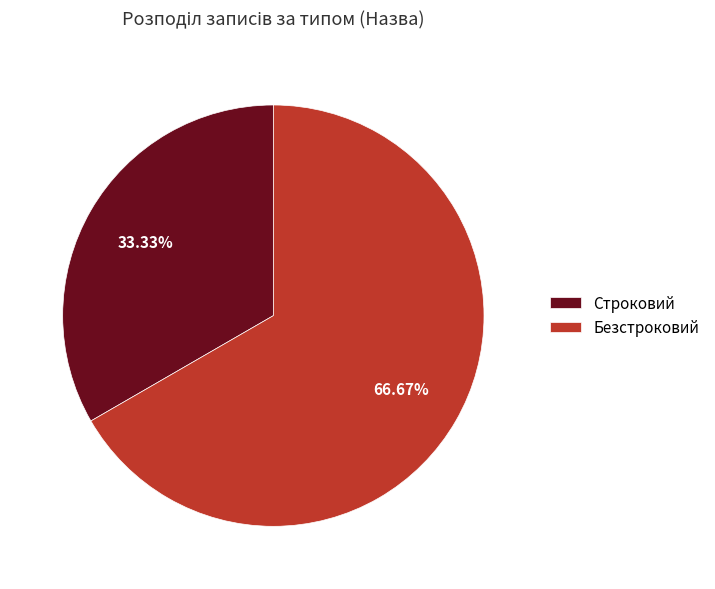

What is the largest slice in the pie chart?

Безстроковий